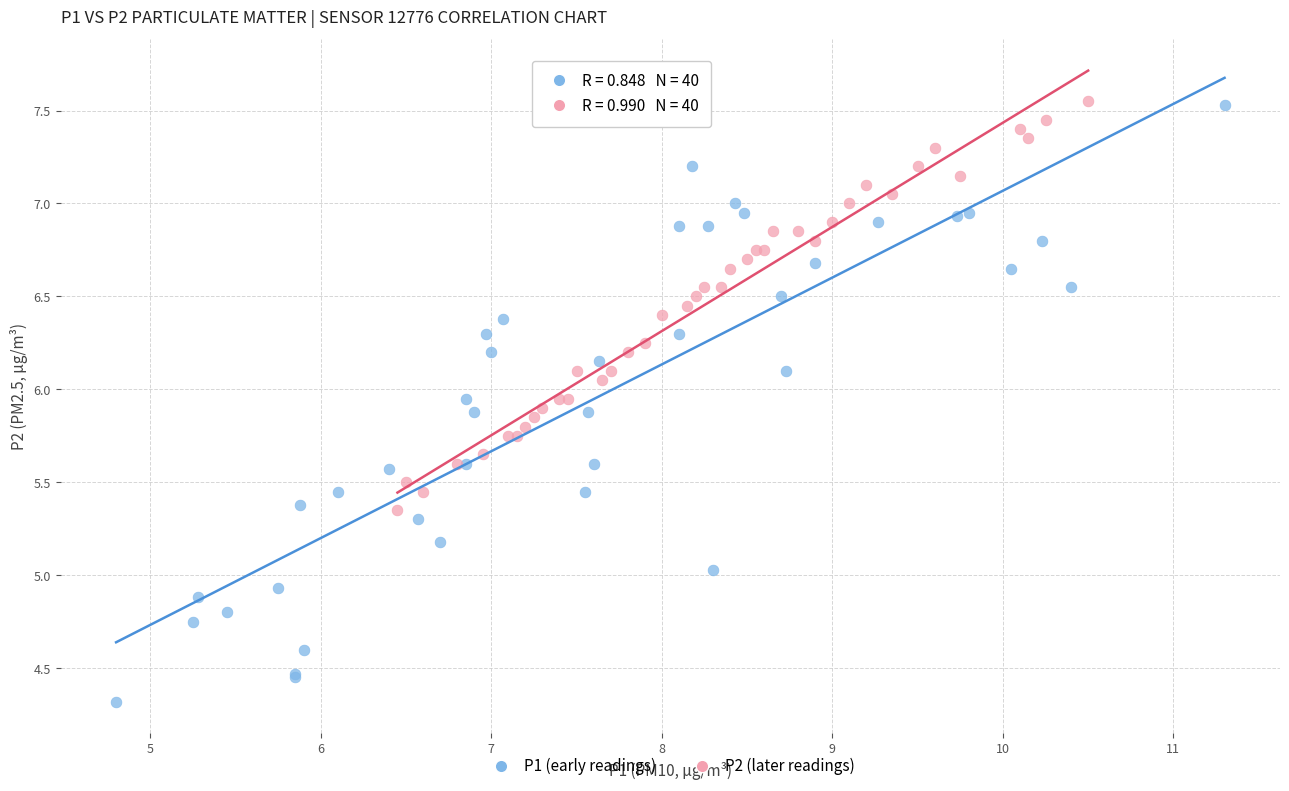

Which series has the largest Y range (max minus min)?

P1 (early readings)